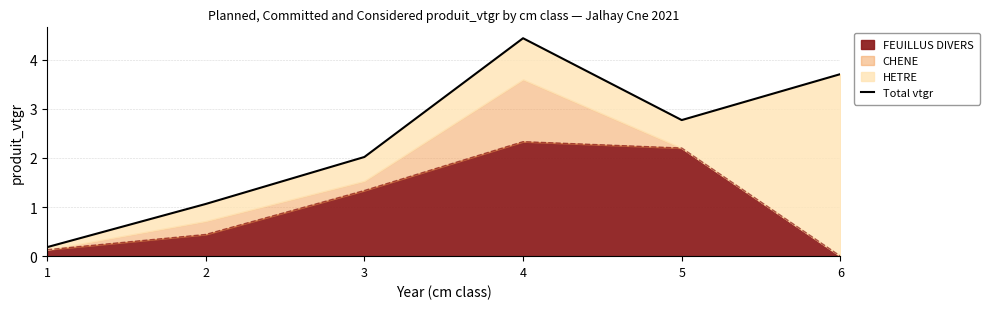

Approximately how many times larger is the value at 5 compared to 2?

2.6